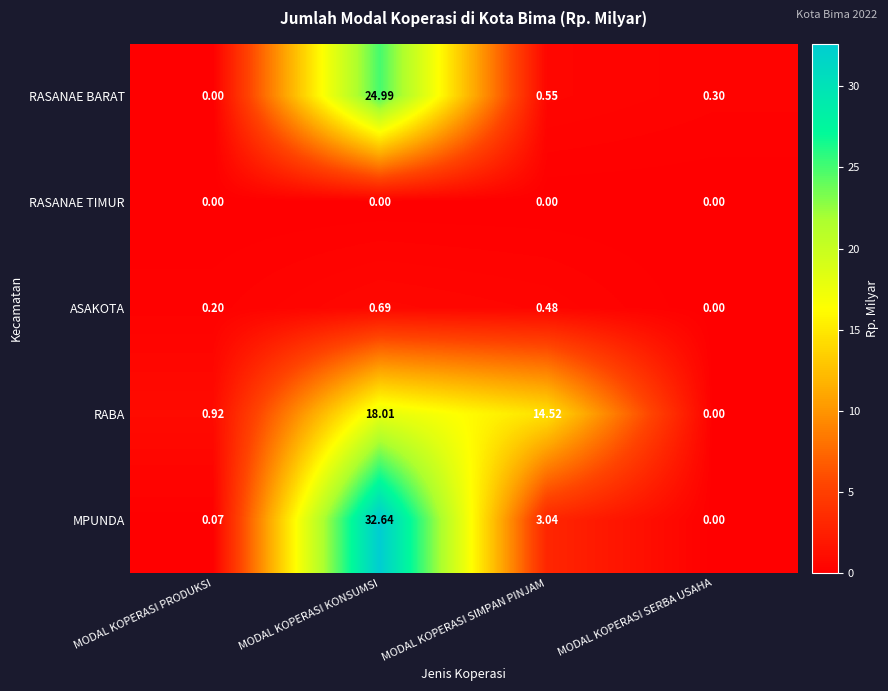

Which series has the widest spread of values?

MPUNDA